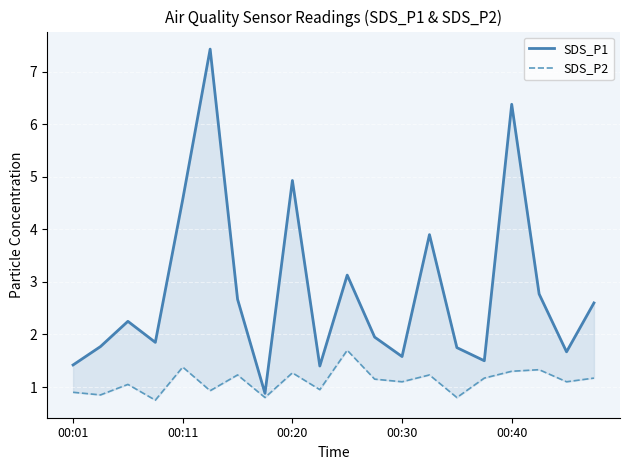

What is the value of the SDS_P1 point at the 2nd from the left?

1.8